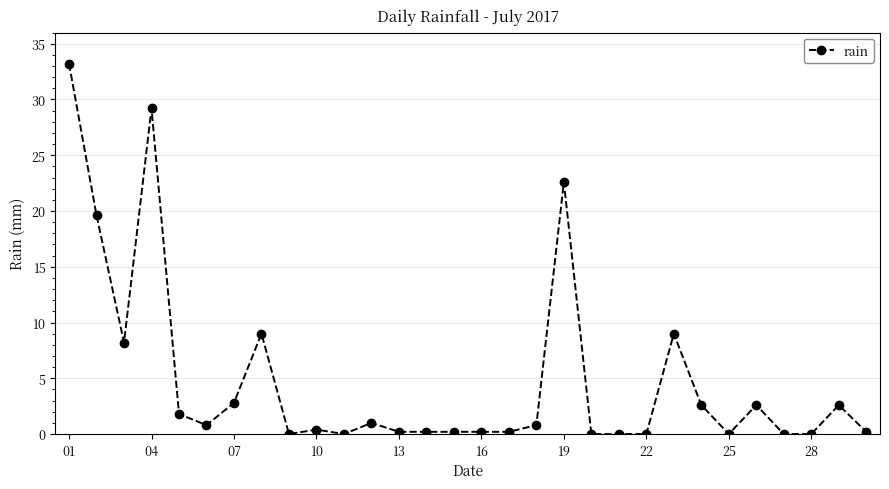

What is the difference between the second highest and second lowest values?

29.2